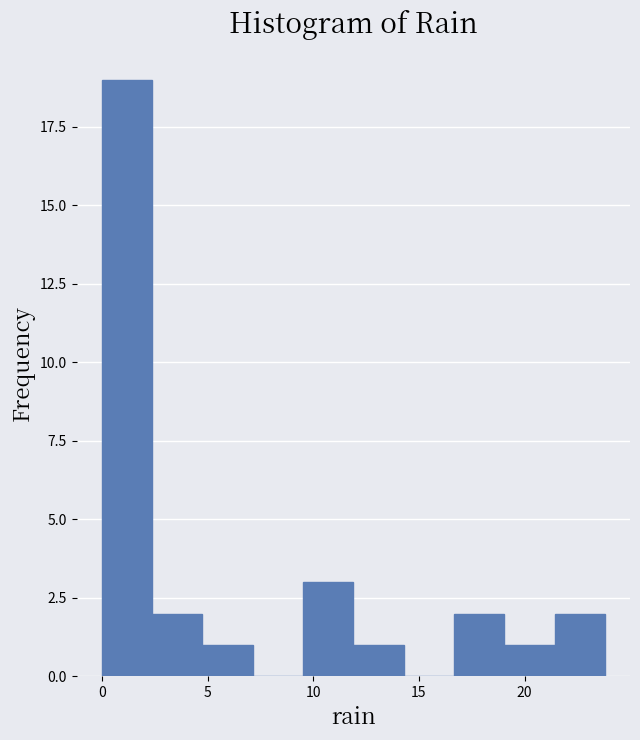

Reading left to right, transcribe this chart: for each bar, give the range it covers on the x-axis and its height. Neither the bar edges nor the heights are printed on the chart, so give them approximately, as read against the axes.

0.0 to 2.5: 19
2.5 to 5.0: 2
5.0 to 7.0: 1
7.0 to 9.5: 0
9.5 to 12.0: 3
12.0 to 14.5: 1
14.5 to 16.5: 0
16.5 to 19.0: 2
19.0 to 21.5: 1
21.5 to 24.0: 2